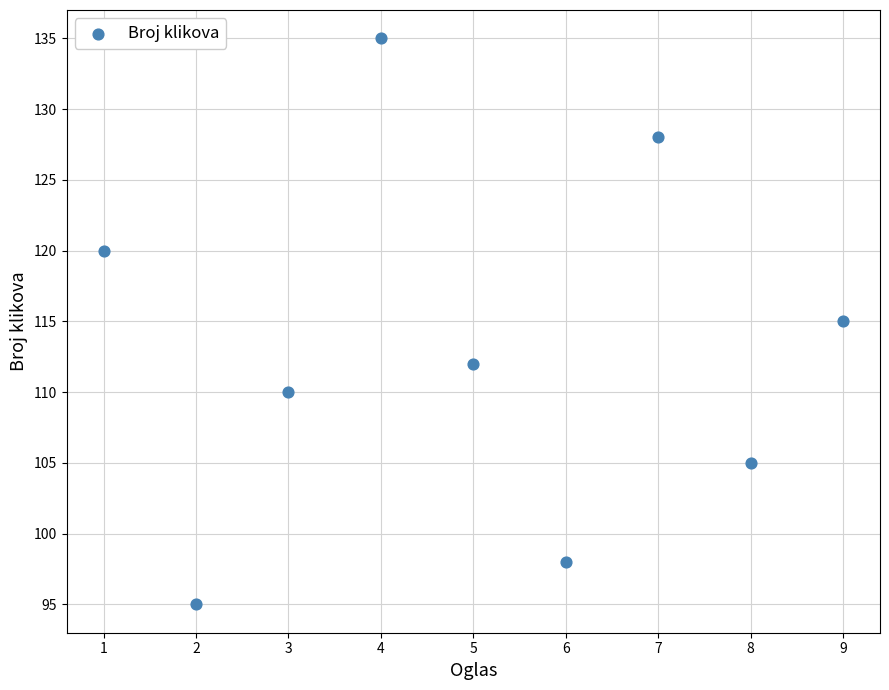

What is the average X value?

5